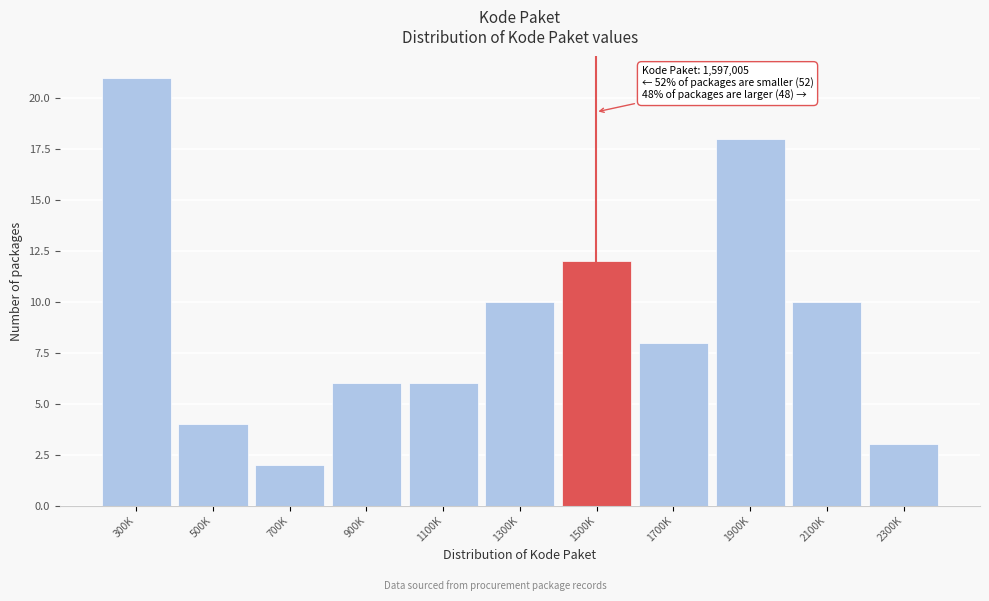

Reading left to right, list all the values displayed in this chart.

300K=21	500K=4	700K=2	900K=6	1100K=6	1300K=10	1500K=12	1700K=8	1900K=18	2100K=10	2300K=3